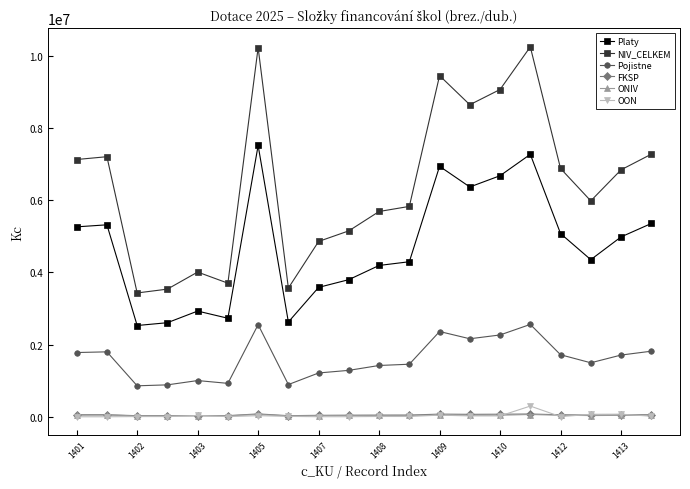

At how many categories does at least one series exceed 9220528?

3